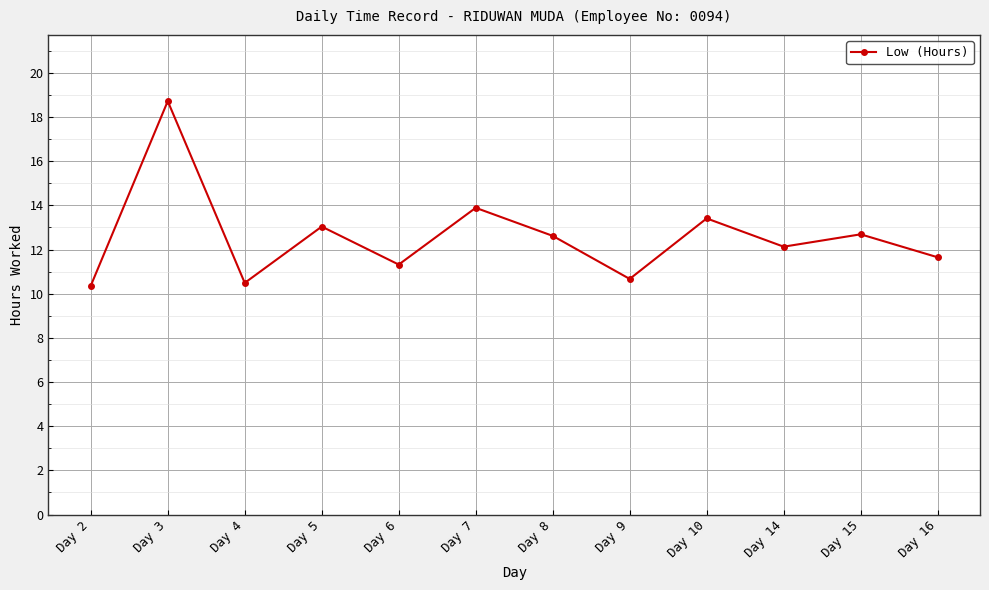

Does the chart display data point markers on the line(s)?

Yes